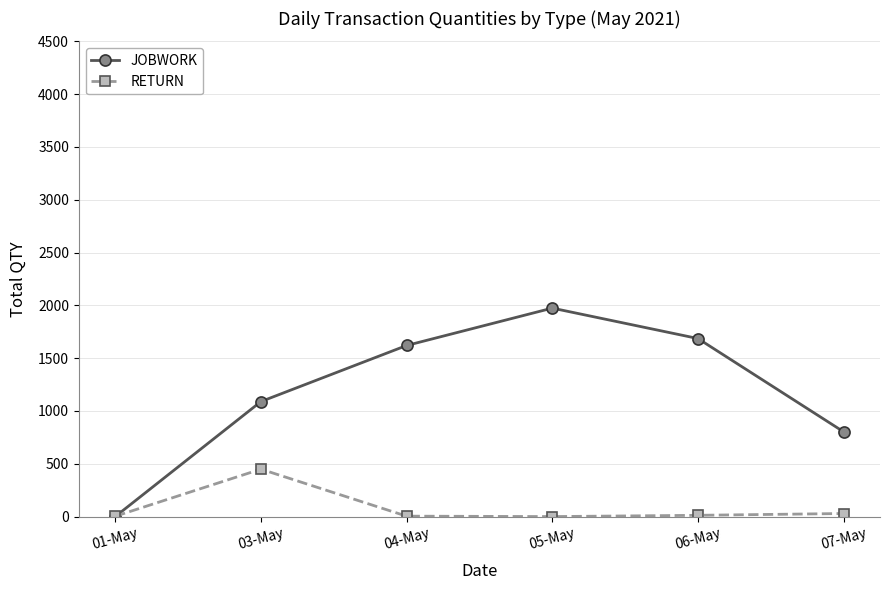

Which series has the largest range (max minus min)?

JOBWORK